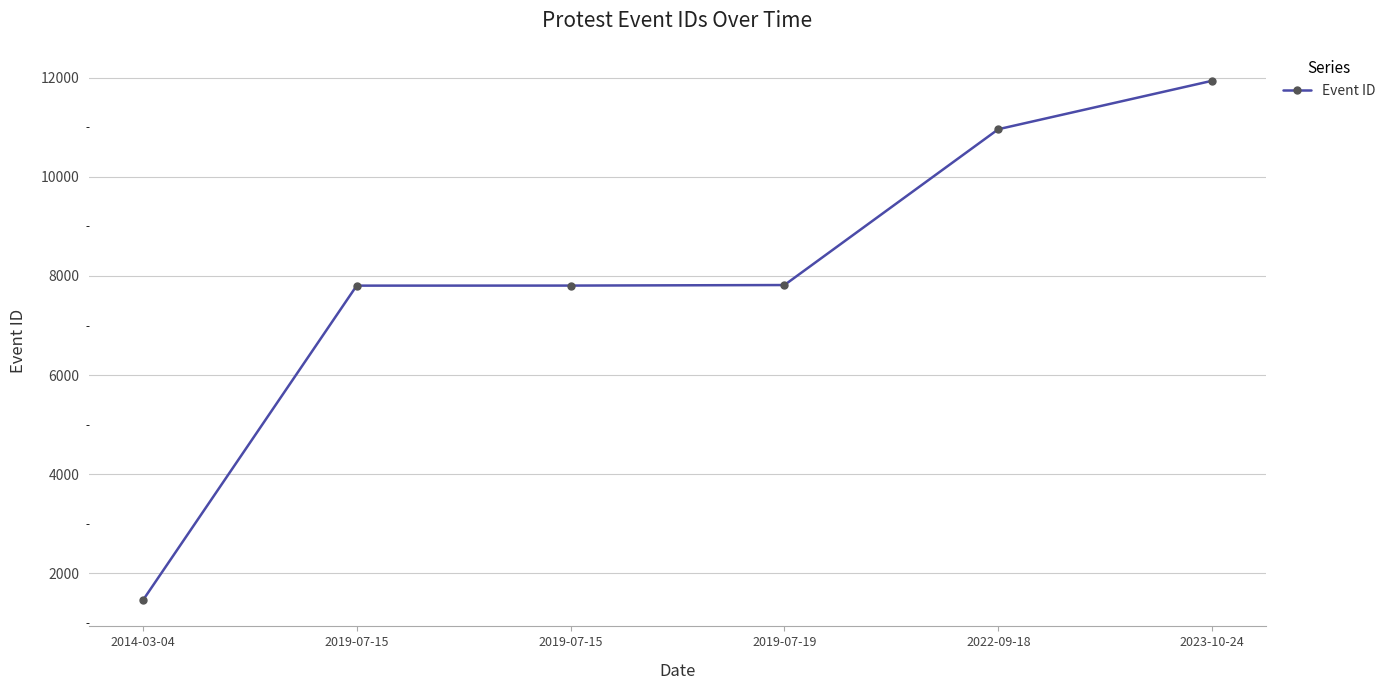

What is the sum of all values?

47775